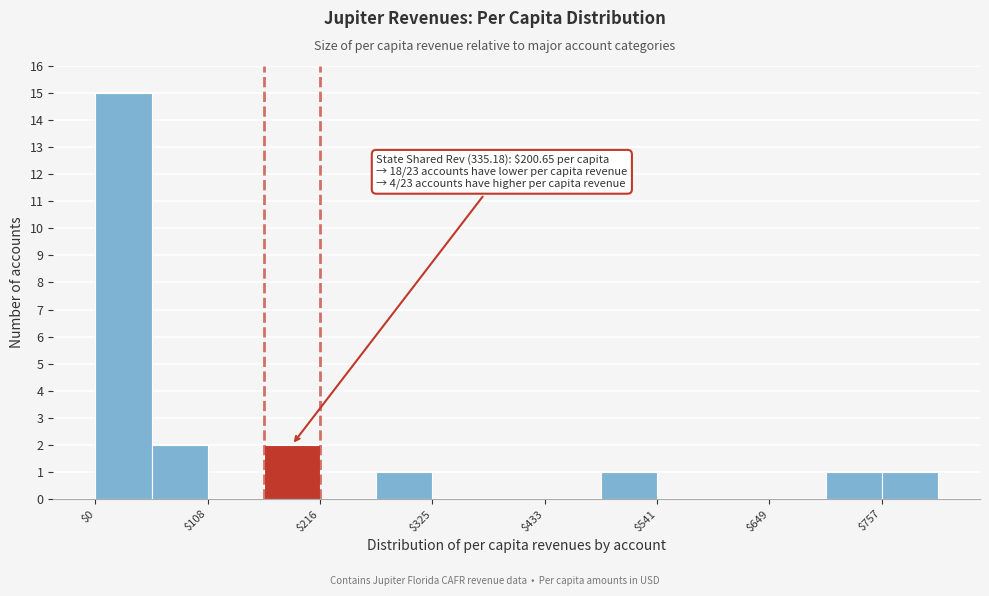

Read against the x-axis, roughly where is the centre of the tallest bar?

20